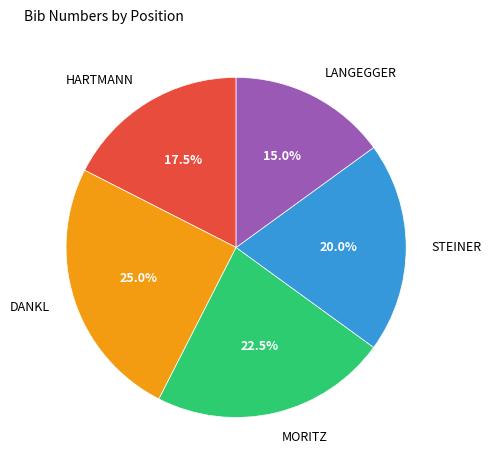

What is the smallest slice in the pie chart?

LANGEGGER